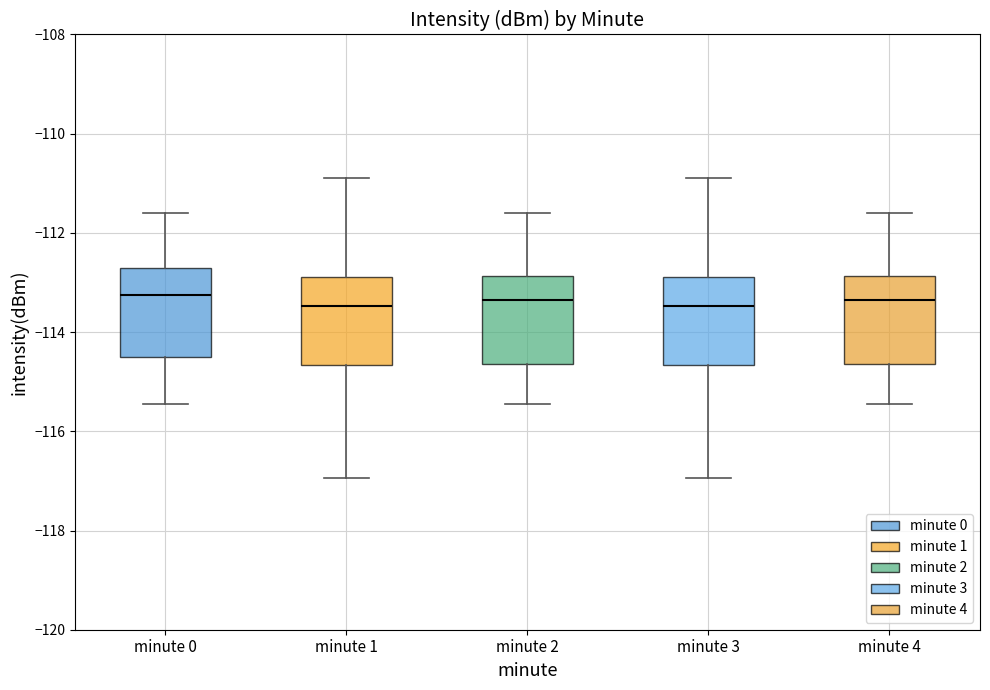

Reading left to right, read every box against the y-axis: the position of its median line, the range the box covers, and the ends of its whiskers. The values are not printed on the chart, so give them approximately, as read against the axis.

minute 0: median -113.2, box -114.6 to -112.8, whiskers -115.4 to -111.6
minute 1: median -113.4, box -114.6 to -112.8, whiskers -117.0 to -110.8
minute 2: median -113.4, box -114.6 to -112.8, whiskers -115.4 to -111.6
minute 3: median -113.4, box -114.6 to -112.8, whiskers -117.0 to -110.8
minute 4: median -113.4, box -114.6 to -112.8, whiskers -115.4 to -111.6